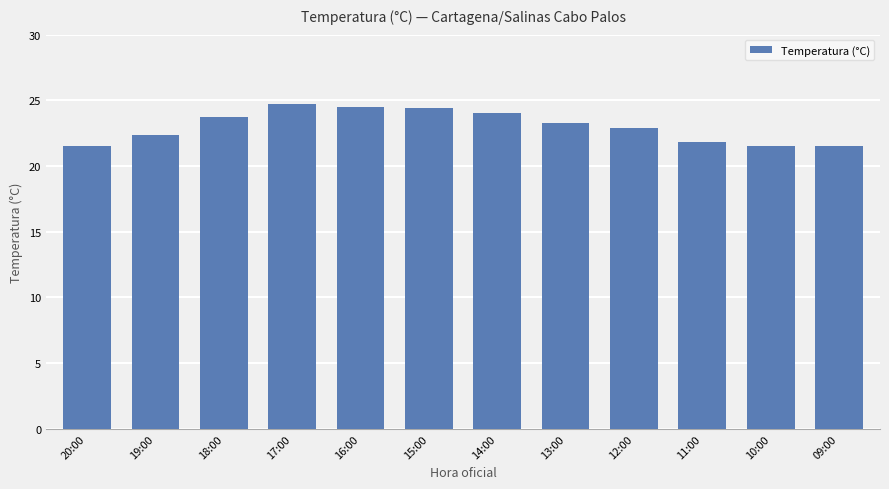

How many data points does each series have?

12